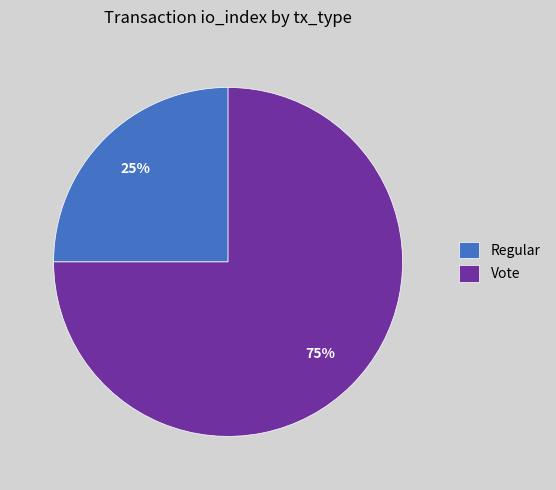

What is the smallest slice in the pie chart?

Regular